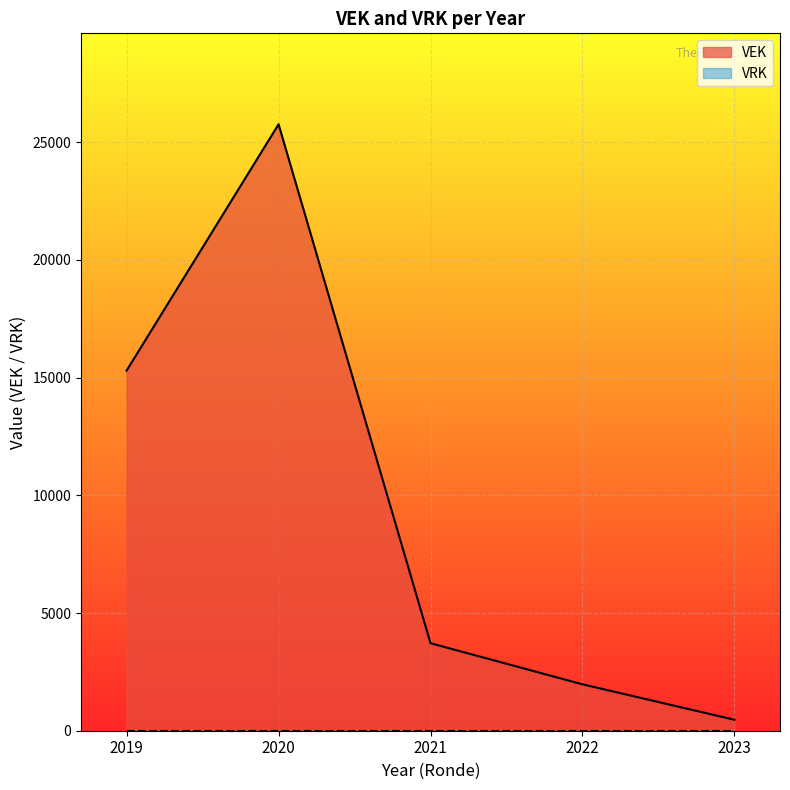

What are all the series names shown in the legend?

VEK, VRK